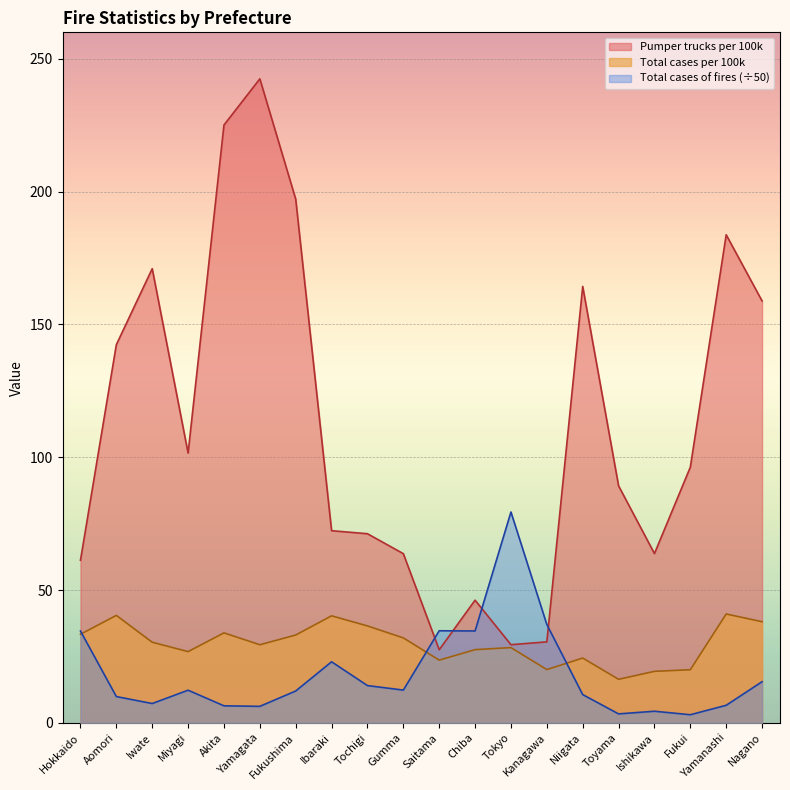

After their last crossing, which series has the higher values: Total cases per 100k or Total cases of fires?

Total cases per 100k